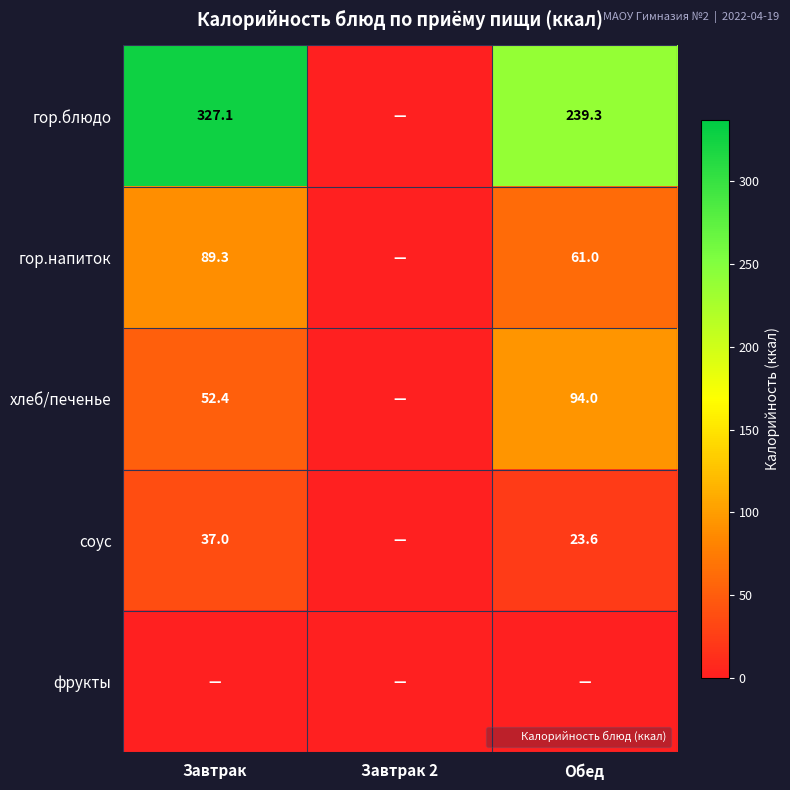

Is it true that гор.блюдо equals 239.3 at Обед?

True